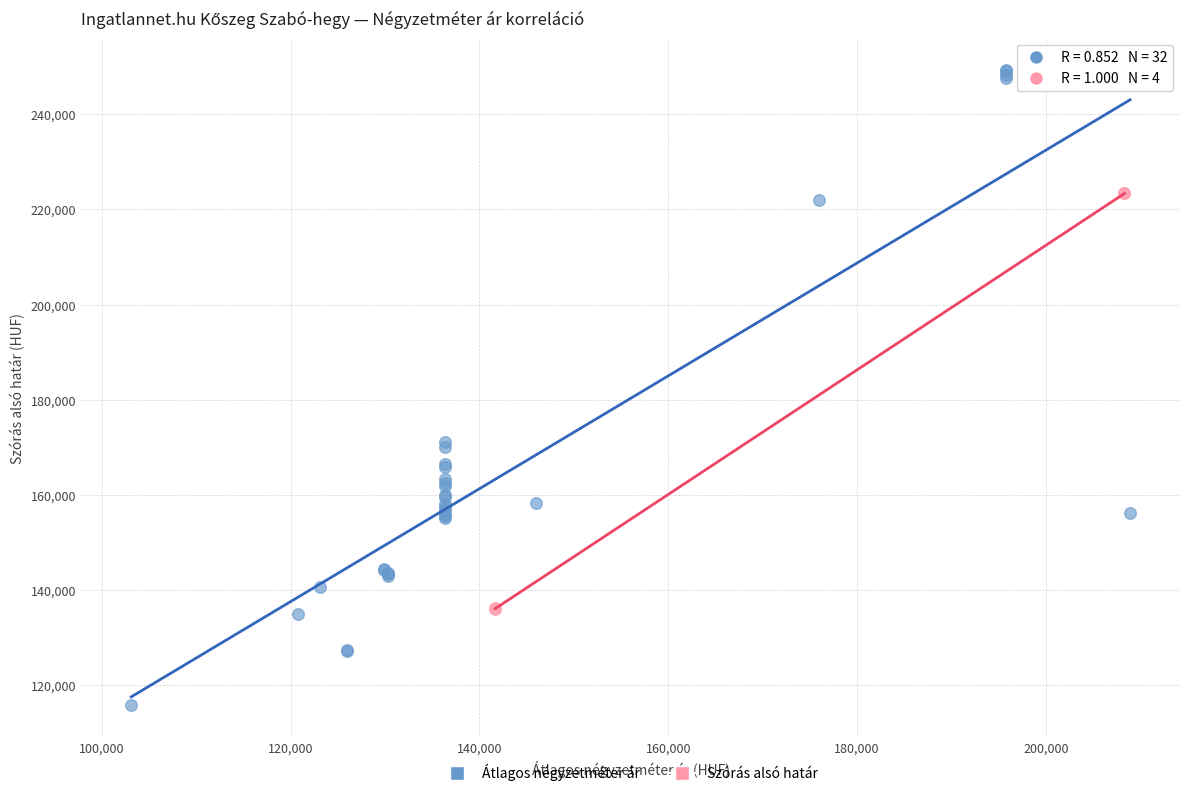

What are all the series names shown in the legend?

Átlagos négyzetméter ár, Szórás alsó határ